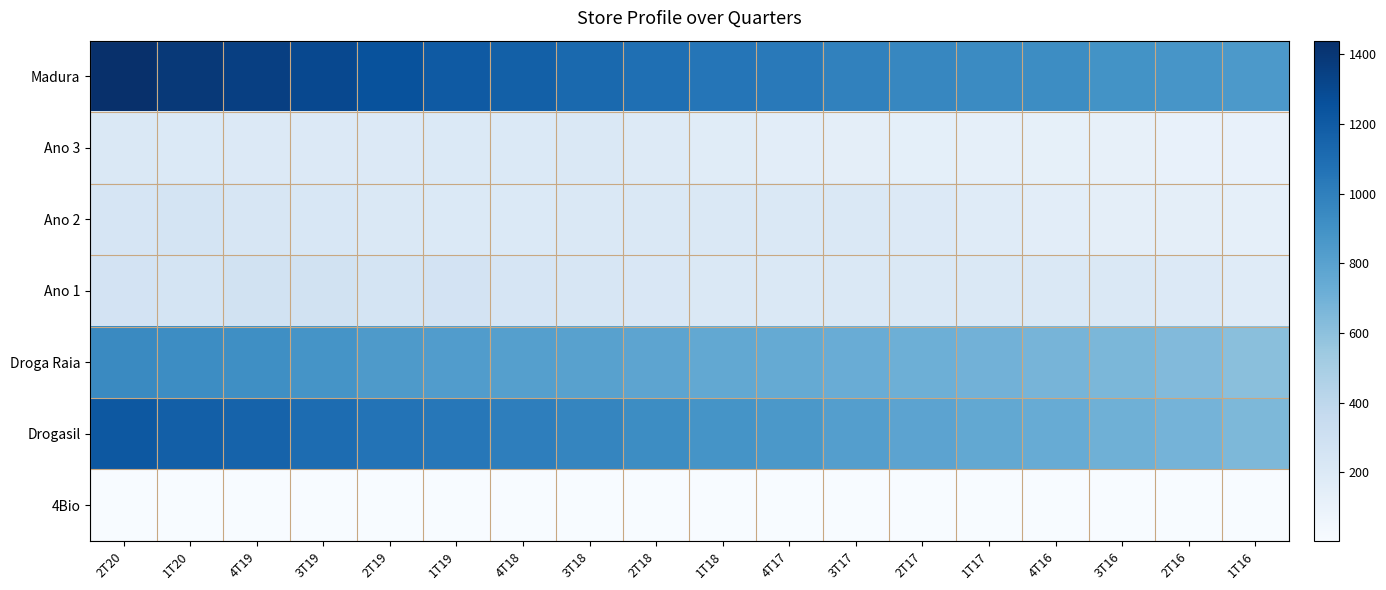

Which has a higher value, 2T18 or 2T17?

2T18